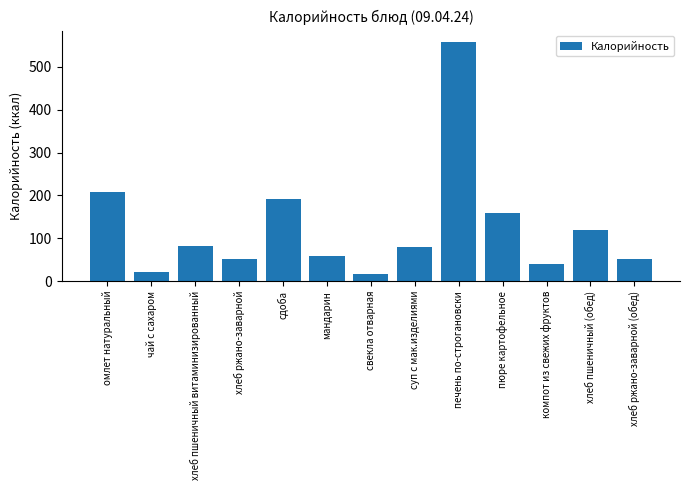

What is the sum of the values at хлеб пшеничный (обед) and мандарин?

176.0